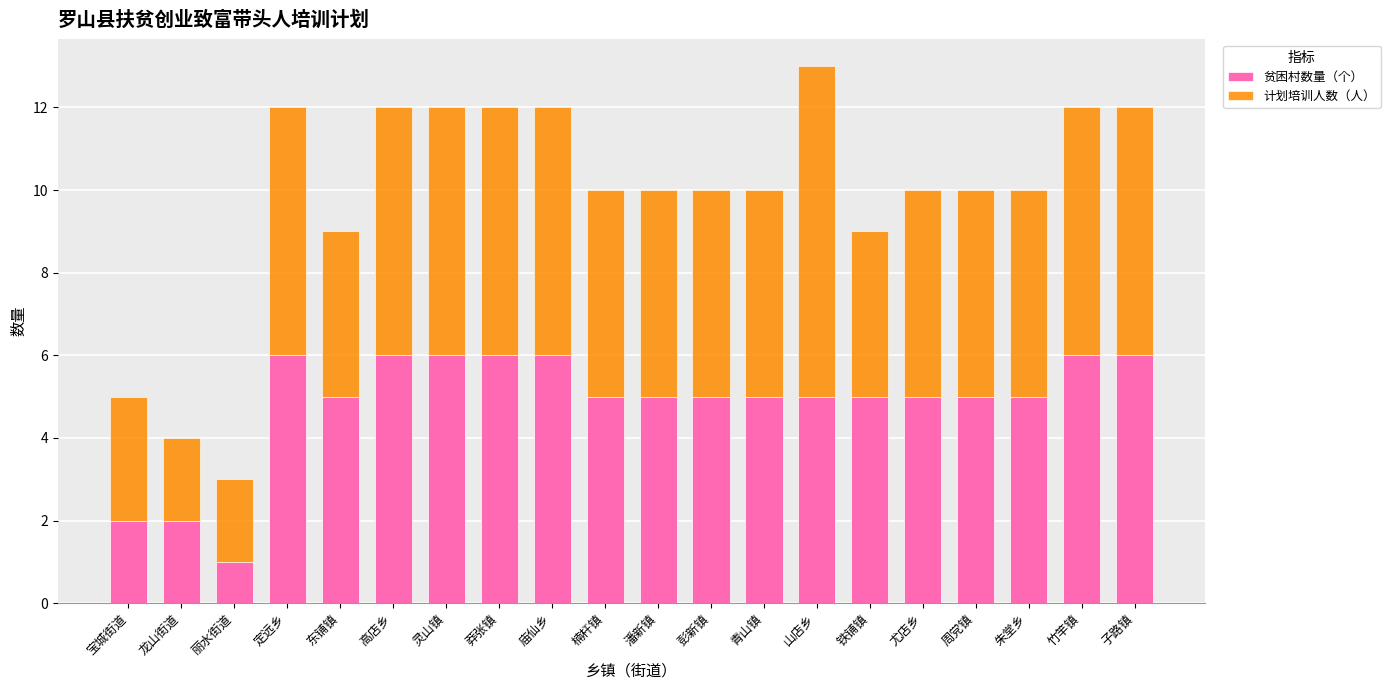

What is the highest value of the 贫困村数量（个） series?

6